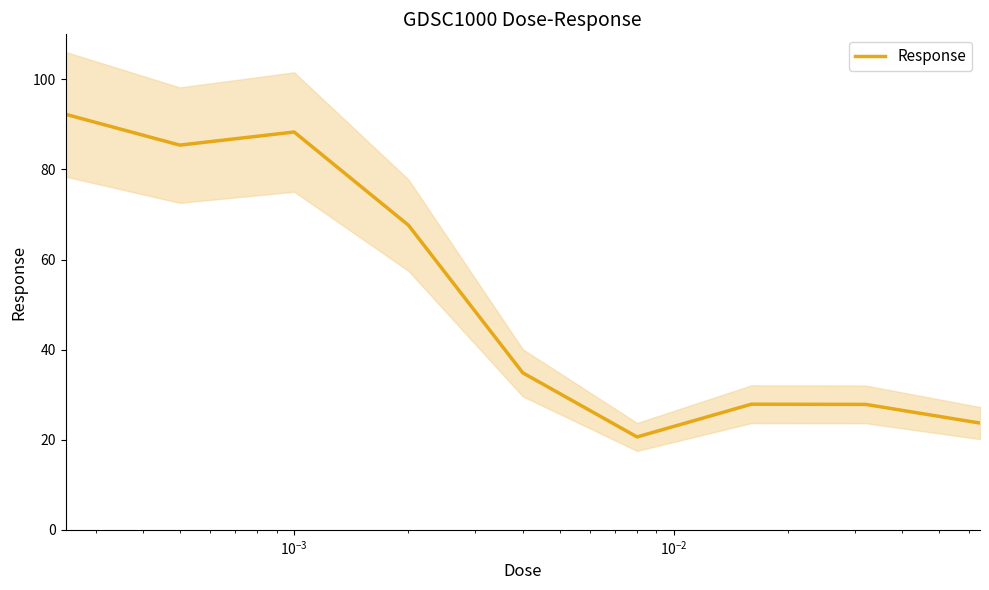

True or false: the data has more than 0 interior local peaks.

True